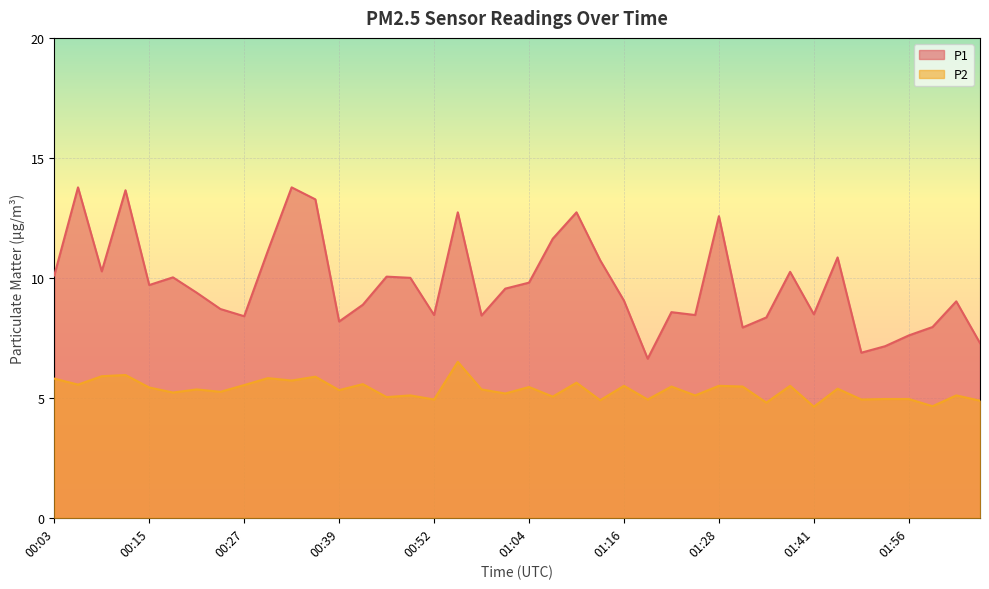

True or false: P2 and P1 intersect in this chart.

False